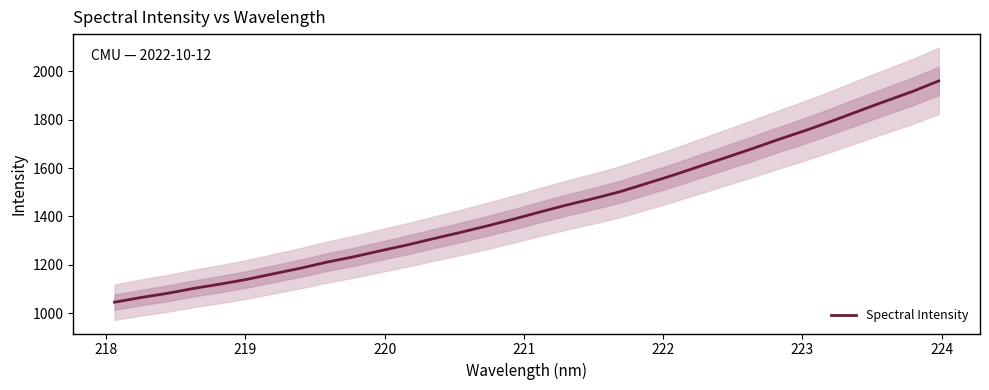

What is the highest value of the Spectral Intensity series?

1960.1